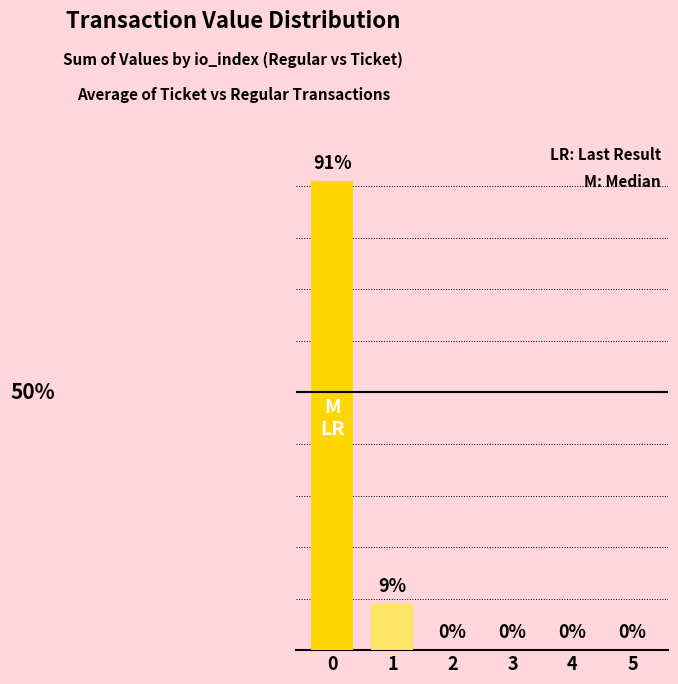

Are the bars horizontal?

No